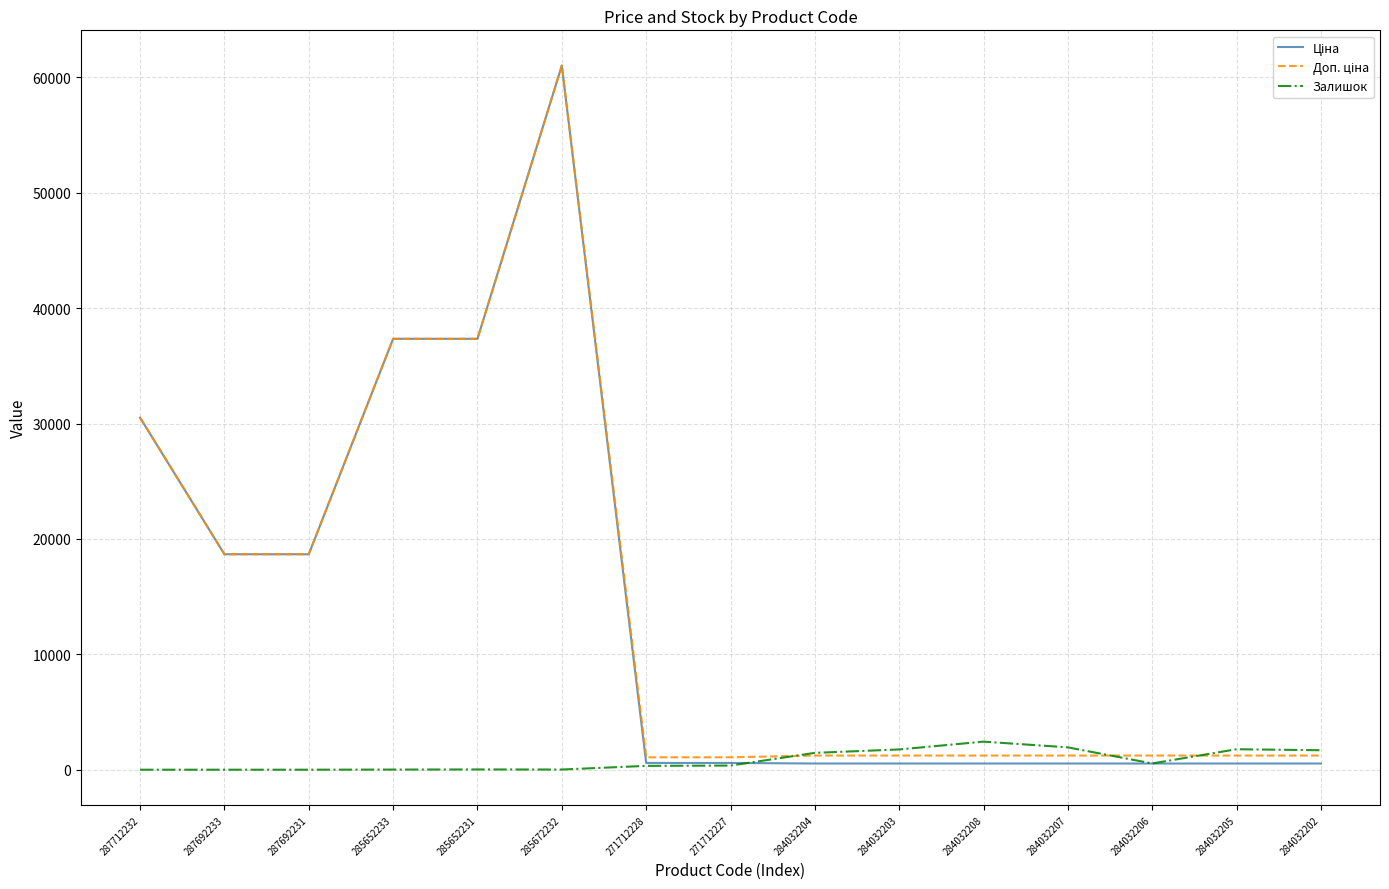

At which category is the sum across all series the highest?

285672232